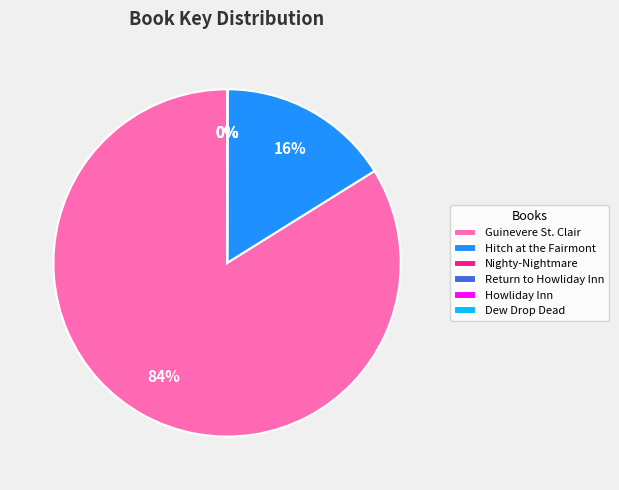

Which slice is the largest?

Guinevere St. Clair